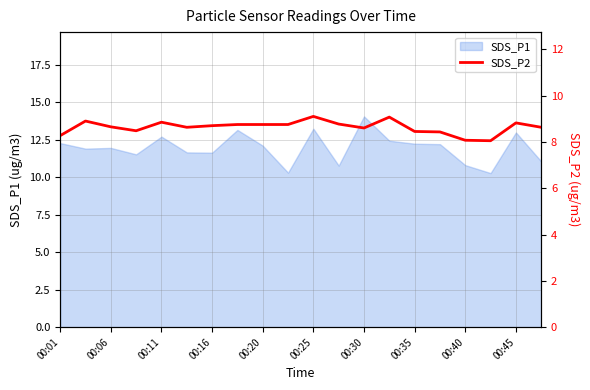

The SDS_P1 series shows 8.6 at 00:25. True or false?

False